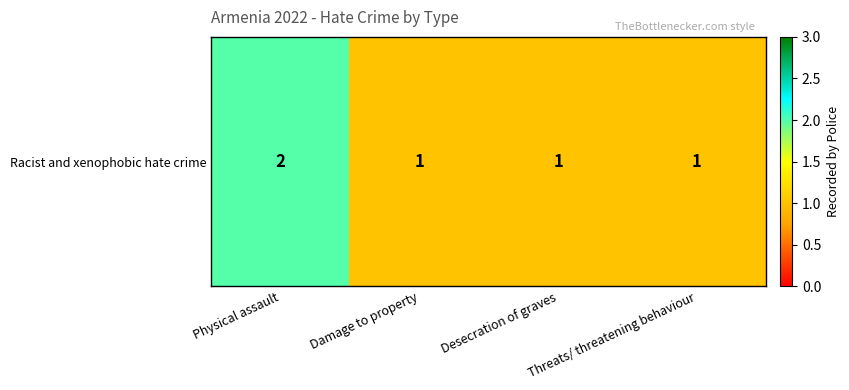

The chart shows a value of 1 at Damage to property. True or false?

True